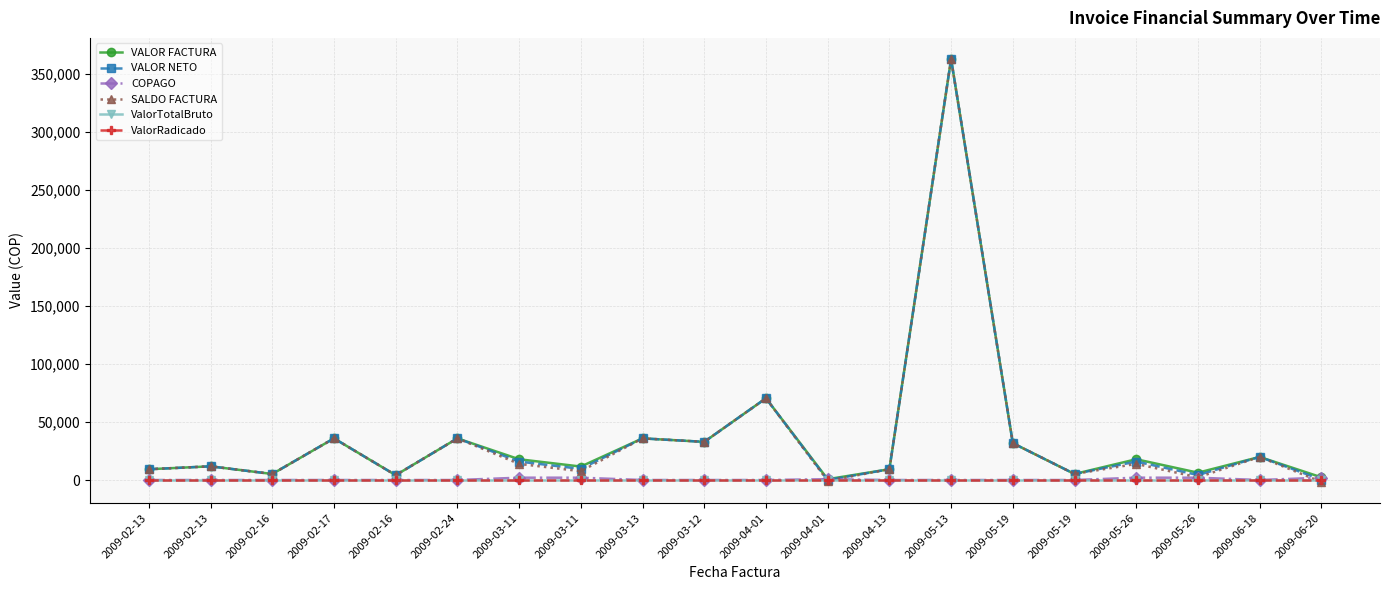

Reading left to right, what are all the values shown in this chart?

VALOR FACTURA: 2009-02-13=9300	2009-02-13=11800	2009-02-16=5200	2009-02-17=35900	2009-02-16=4167	2009-02-24=35900	2009-03-11=17900	2009-03-11=11600	2009-03-13=35900	2009-03-12=32900	2009-04-01=70500	2009-04-01=708	2009-04-13=9300	2009-05-13=363044	2009-05-19=31800	2009-05-19=5200	2009-05-26=17900	2009-05-26=6311	2009-06-18=19900	2009-06-20=2340
VALOR NETO: 2009-02-13=9300	2009-02-13=11800	2009-02-16=5200	2009-02-17=35900	2009-02-16=4167	2009-02-24=35900	2009-03-11=15900	2009-03-11=9600	2009-03-13=35900	2009-03-12=32900	2009-04-01=70500	2009-04-01=0	2009-04-13=9300	2009-05-13=363044	2009-05-19=31800	2009-05-19=5200	2009-05-26=15900	2009-05-26=4311	2009-06-18=19900	2009-06-20=340
COPAGO: 2009-02-13=0	2009-02-13=0	2009-02-16=0	2009-02-17=0	2009-02-16=0	2009-02-24=0	2009-03-11=2000	2009-03-11=2000	2009-03-13=0	2009-03-12=0	2009-04-01=0	2009-04-01=708	2009-04-13=0	2009-05-13=0	2009-05-19=0	2009-05-19=0	2009-05-26=2000	2009-05-26=2000	2009-06-18=0	2009-06-20=2000
SALDO FACTURA: 2009-02-13=9300	2009-02-13=11800	2009-02-16=5200	2009-02-17=35900	2009-02-16=4167	2009-02-24=35900	2009-03-11=13900	2009-03-11=7600	2009-03-13=35900	2009-03-12=32900	2009-04-01=70500	2009-04-01=-708	2009-04-13=9300	2009-05-13=363044	2009-05-19=31800	2009-05-19=5200	2009-05-26=13900	2009-05-26=2311	2009-06-18=19900	2009-06-20=-1660
ValorTotalBruto: 2009-02-13=0	2009-02-13=0	2009-02-16=0	2009-02-17=0	2009-02-16=0	2009-02-24=0	2009-03-11=0	2009-03-11=0	2009-03-13=0	2009-03-12=0	2009-04-01=0	2009-04-01=0	2009-04-13=0	2009-05-13=0	2009-05-19=0	2009-05-19=0	2009-05-26=0	2009-05-26=0	2009-06-18=0	2009-06-20=0
ValorRadicado: 2009-02-13=0	2009-02-13=0	2009-02-16=0	2009-02-17=0	2009-02-16=0	2009-02-24=0	2009-03-11=0	2009-03-11=0	2009-03-13=0	2009-03-12=0	2009-04-01=0	2009-04-01=0	2009-04-13=0	2009-05-13=0	2009-05-19=0	2009-05-19=0	2009-05-26=0	2009-05-26=0	2009-06-18=0	2009-06-20=0